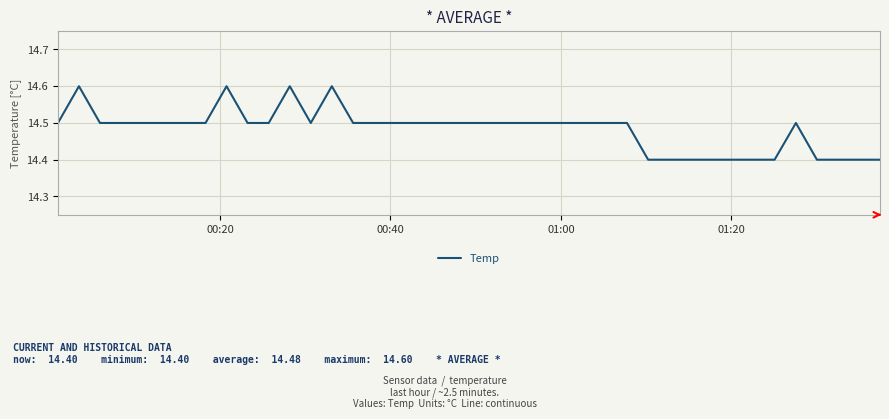

How many lines are shown in the chart?

1